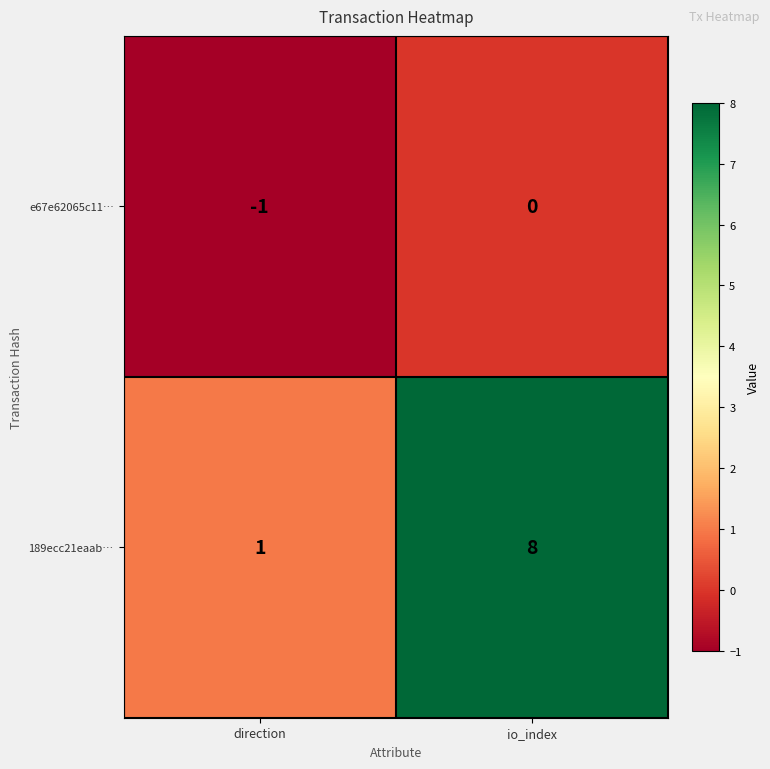

Which series changed the most between direction and io_index?

189ecc21eaab…